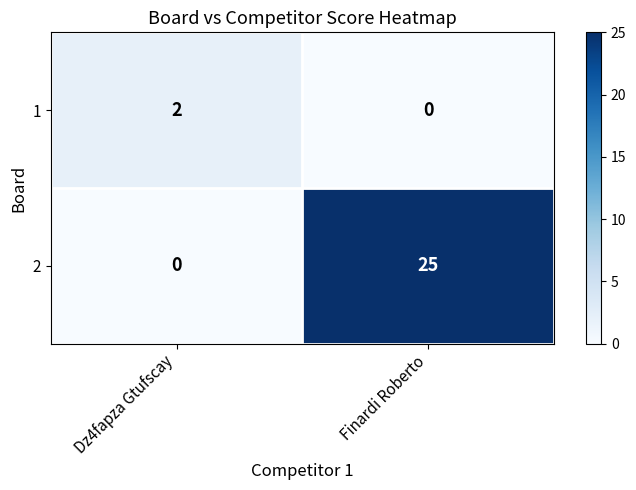

Is it true that 1 equals 0 at Finardi Roberto?

True